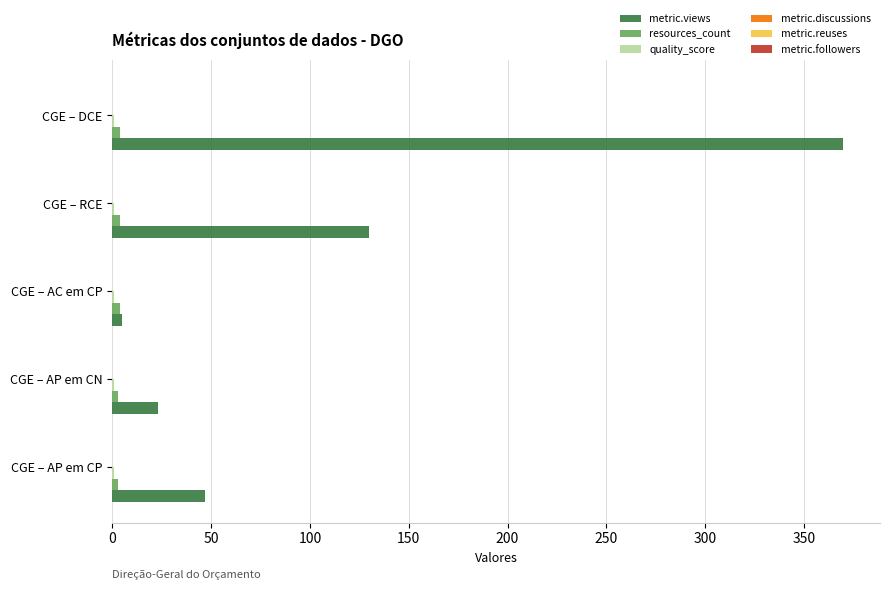

Is the value of resources_count at CGE – AP em CN greater than the value of metric.views at CGE – AP em CN?

No